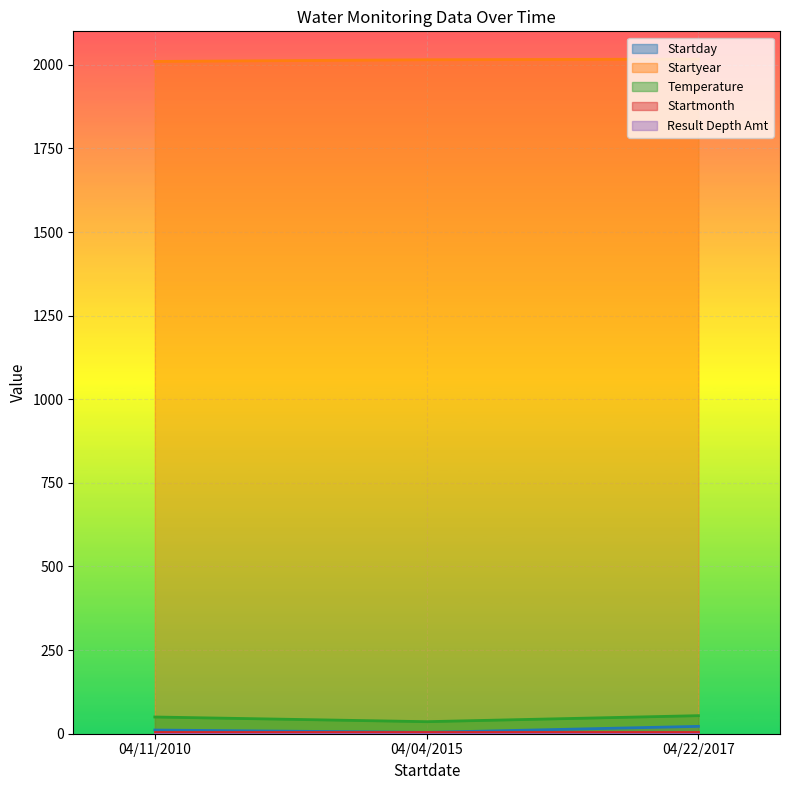

What value does the Startyear series have at 04/04/2015?

2015